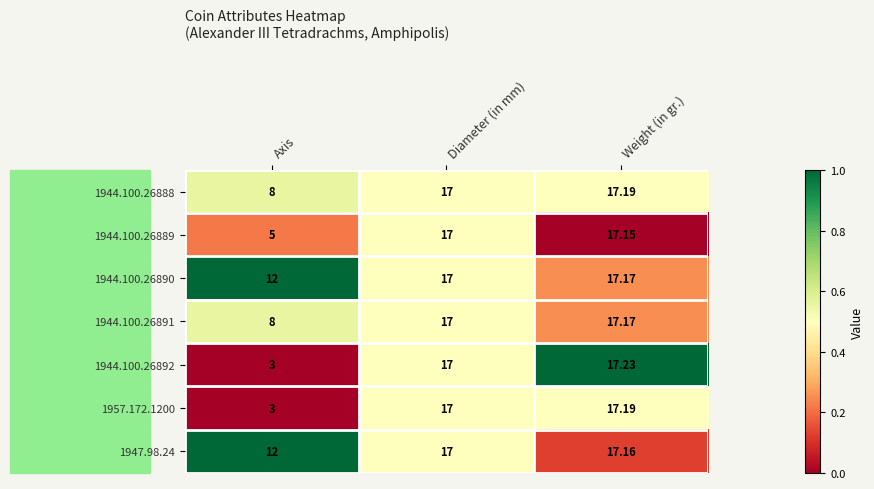

At which label is 1944.100.26889 closest to 11?

Axis